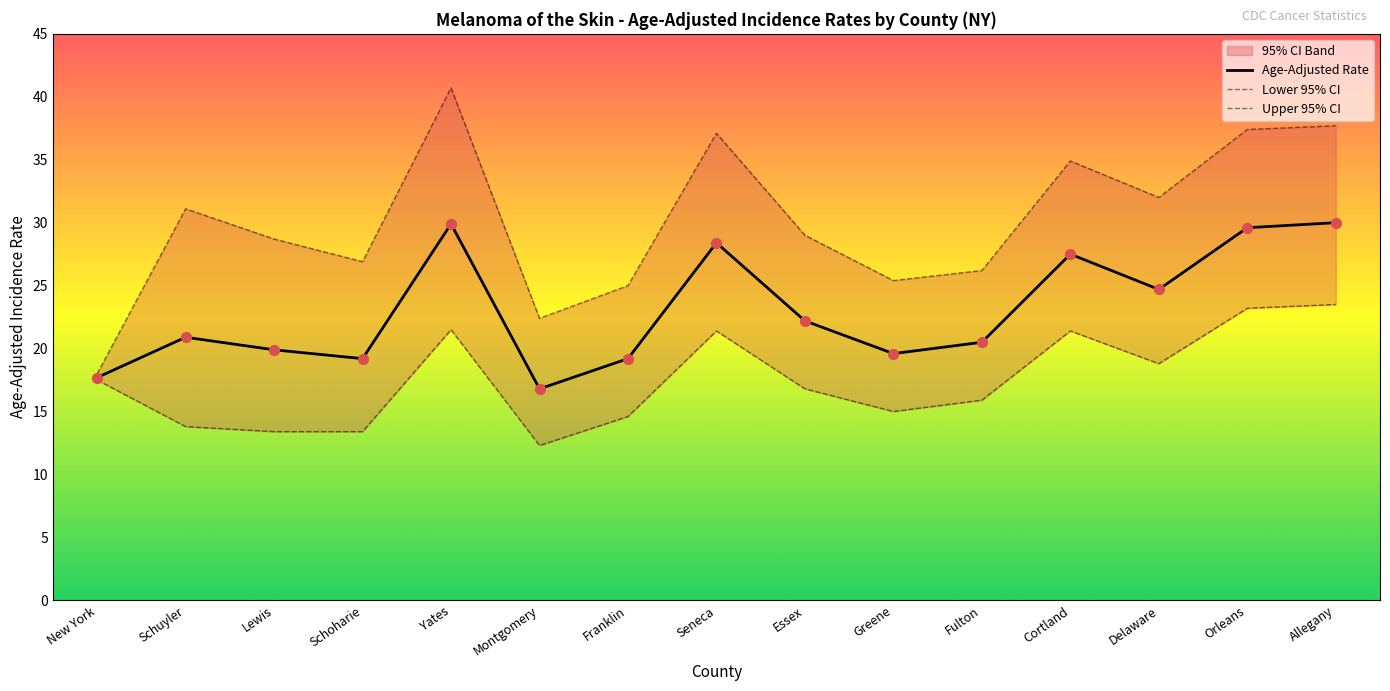

Which series reaches the minimum Y coordinate?

Lower 95% CI